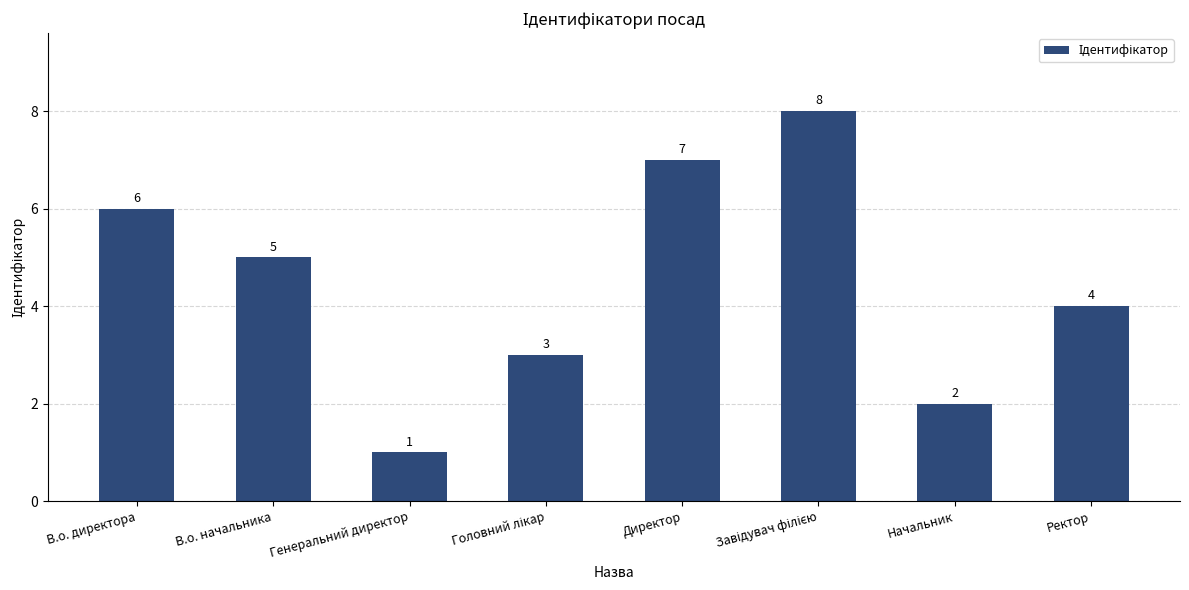

How many data points are less than 5?

4